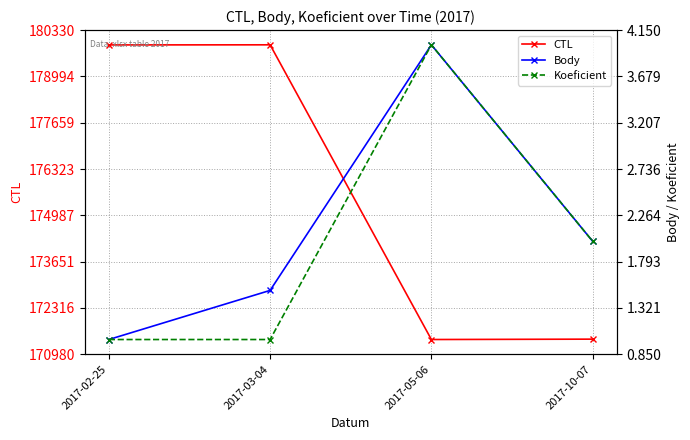

What is the value of the Koeficient point at the 2nd from the left?

1.0